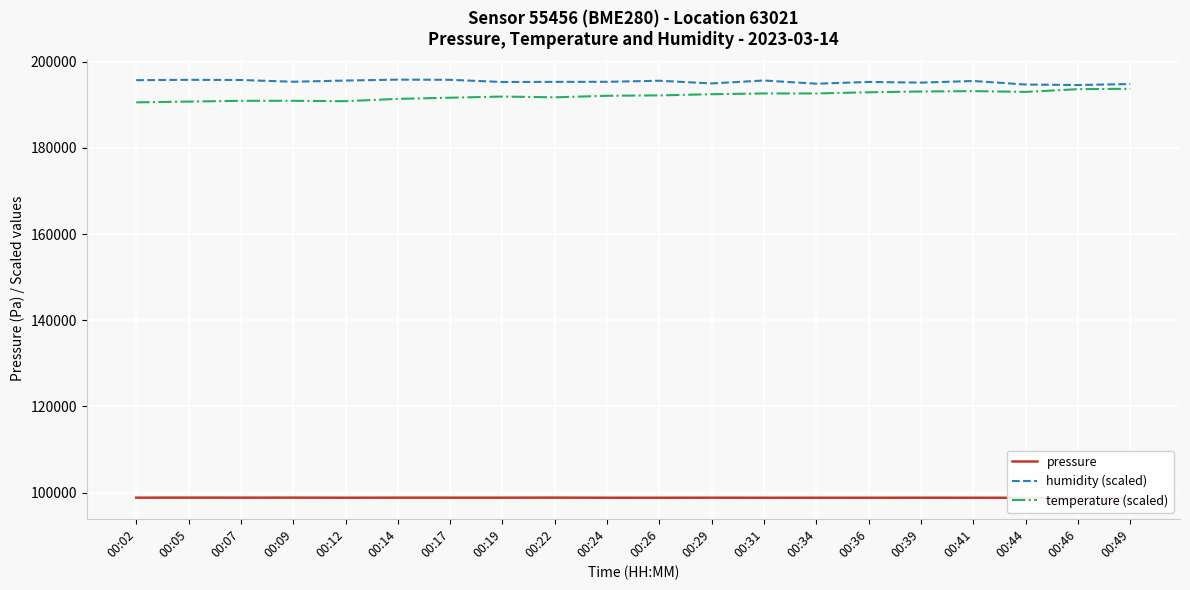

At which label is temperature (scaled) closest to 192155?

00:24